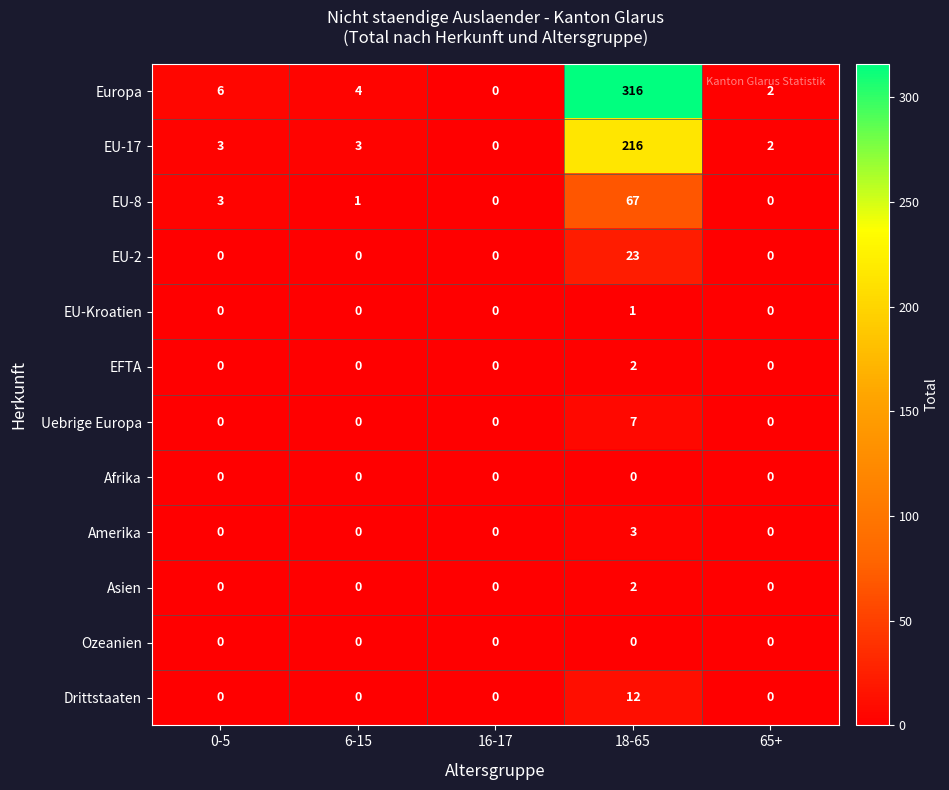

Which series has the largest total across all categories?

Europa